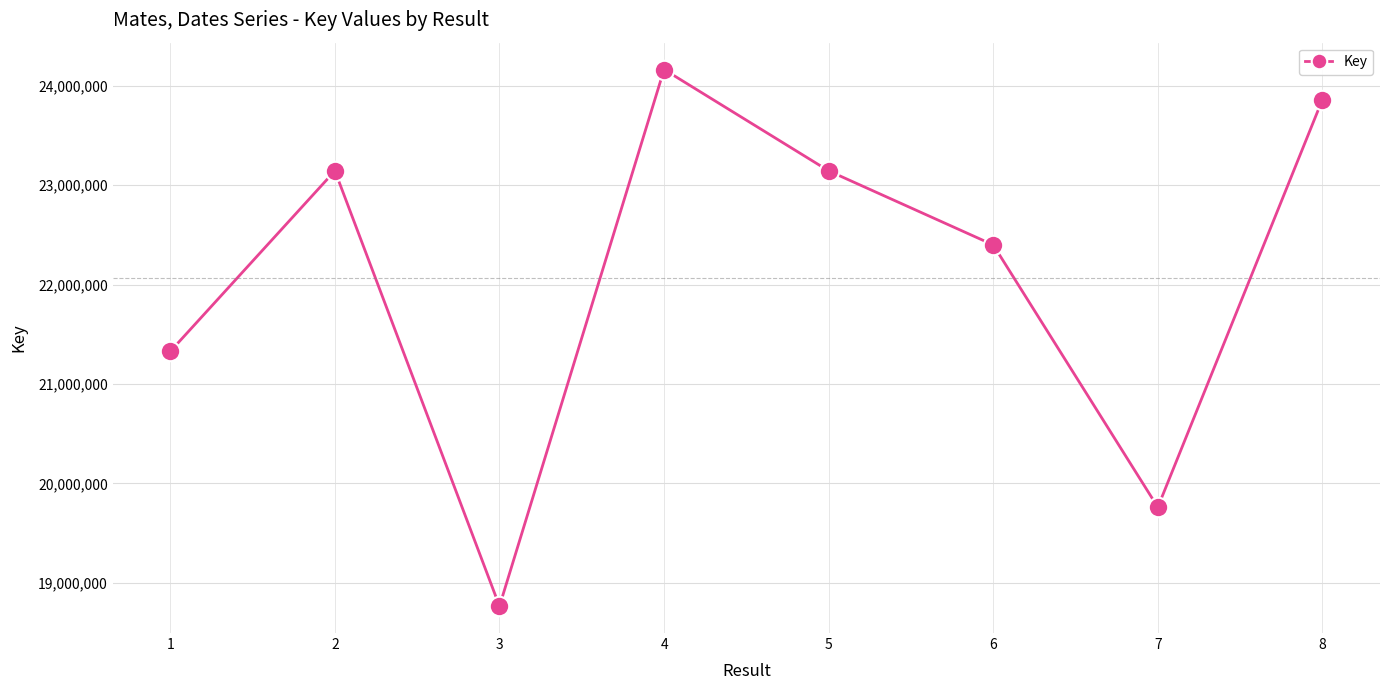

What is the difference between the maximum and minimum values?

5397965